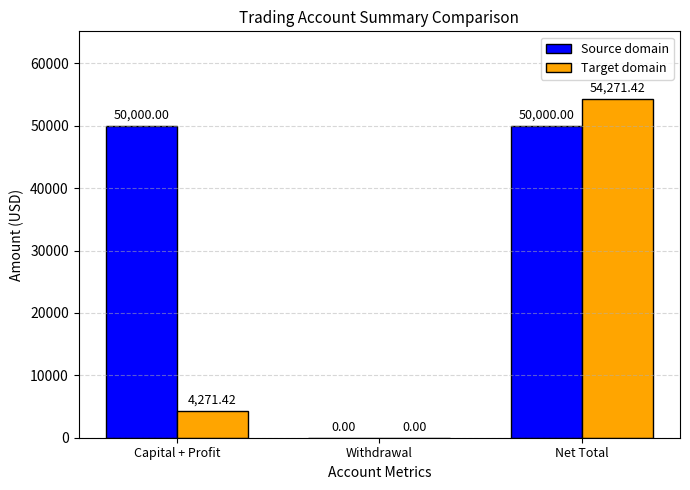

Are the bars grouped side by side (vs. stacked)?

Yes